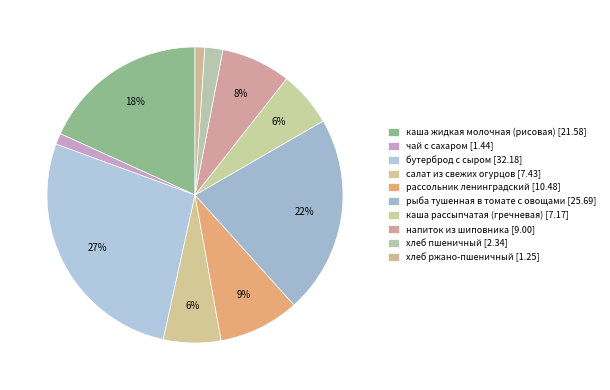

Is there a majority slice in this chart?

No